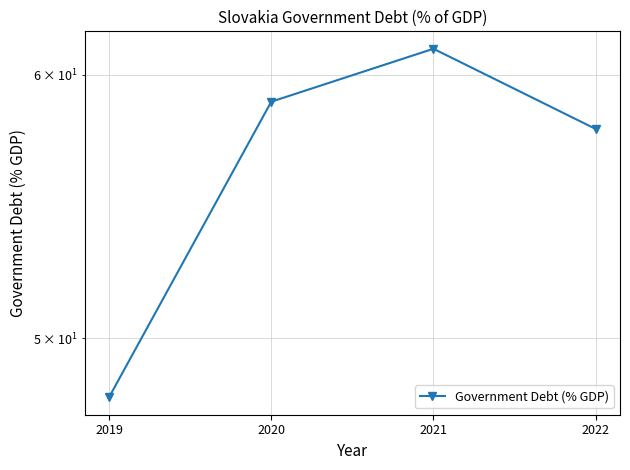

What is the average value?

56.5